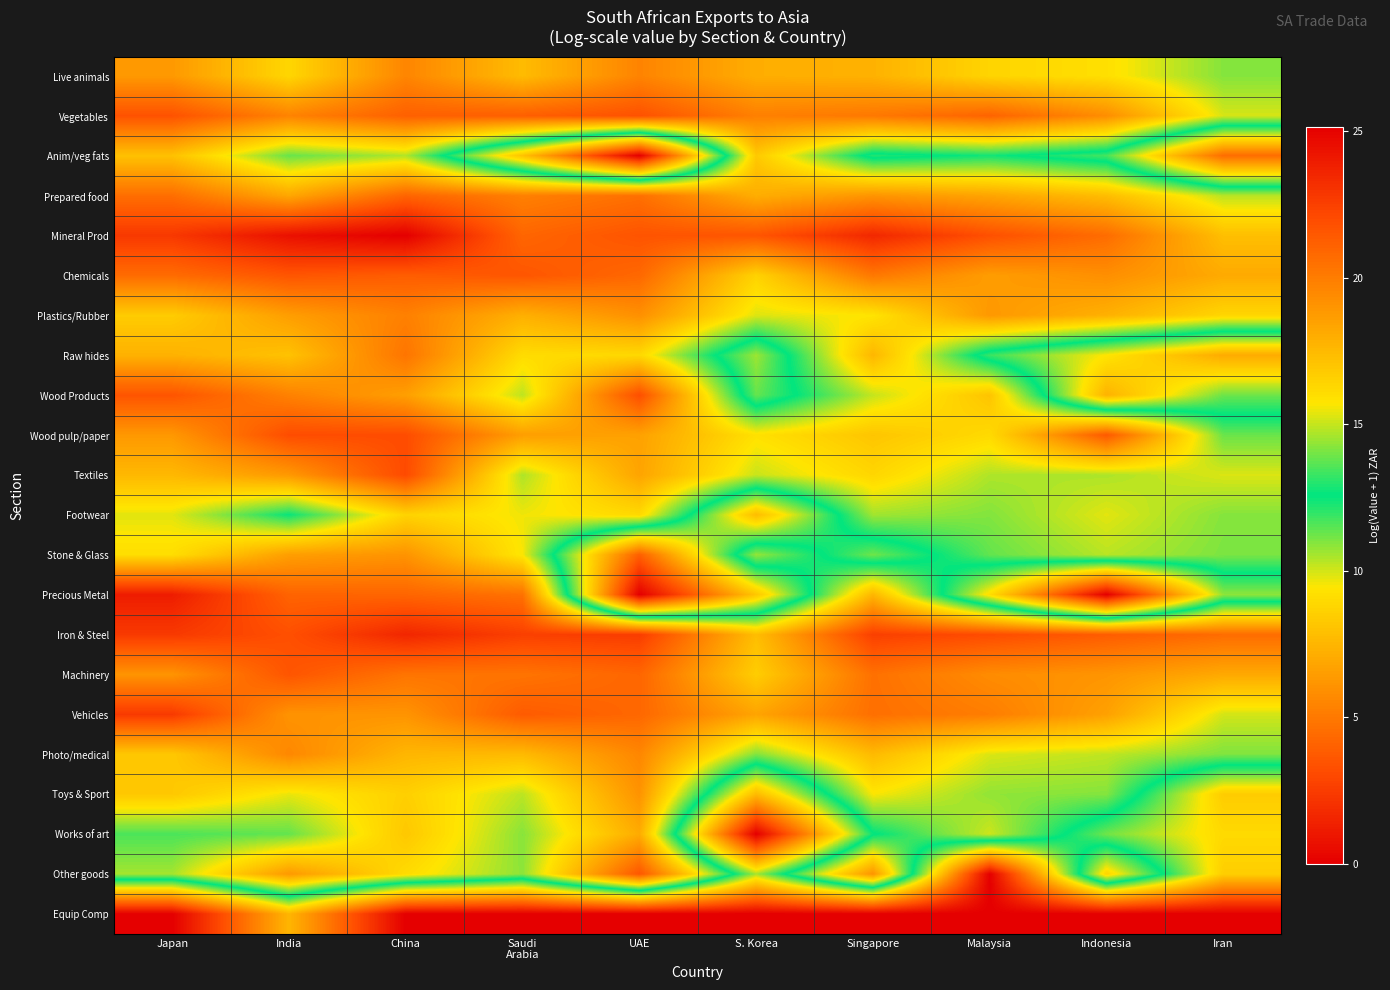

Reading left to right, what are all the values shown in this chart?

Live animals: Japan=18.8	India=16.3	China=19.6	Saudi
Arabia=17.4	UAE=19.7	S. Korea=18.0	Singapore=17.8	Malaysia=16.4	Indonesia=15.9	Iran=14.2
Vegetables: Japan=21.7	India=19.7	China=21.2	Saudi
Arabia=21.2	UAE=21.8	S. Korea=19.8	Singapore=20.2	Malaysia=21.0	Indonesia=19.3	Iran=15.2
Anim/veg fats: Japan=17.2	India=13.8	China=14.7	Saudi
Arabia=8.0	UAE=0.0	S. Korea=16.8	Singapore=12.2	Malaysia=12.8	Indonesia=11.7	Iran=4.5
Prepared food: Japan=20.6	India=18.3	China=21.0	Saudi
Arabia=19.8	UAE=20.5	S. Korea=18.0	Singapore=19.0	Malaysia=18.3	Indonesia=17.3	Iran=14.8
Mineral Prod: Japan=22.8	India=24.4	China=25.1	Saudi
Arabia=20.9	UAE=21.7	S. Korea=21.6	Singapore=23.5	Malaysia=21.8	Indonesia=20.6	Iran=17.3
Chemicals: Japan=20.7	India=21.6	China=21.3	Saudi
Arabia=21.6	UAE=20.8	S. Korea=16.5	Singapore=20.2	Malaysia=18.7	Indonesia=19.2	Iran=18.1
Plastics/Rubber: Japan=16.7	India=18.6	China=19.8	Saudi
Arabia=17.9	UAE=19.2	S. Korea=15.3	Singapore=15.8	Malaysia=18.9	Indonesia=17.9	Iran=16.3
Raw hides: Japan=17.8	India=17.1	China=20.3	Saudi
Arabia=16.1	UAE=16.2	S. Korea=10.6	Singapore=17.6	Malaysia=11.9	Indonesia=9.4	Iran=7.0
Wood Products: Japan=21.6	India=19.8	China=18.6	Saudi
Arabia=14.9	UAE=21.9	S. Korea=11.3	Singapore=15.0	Malaysia=17.1	Indonesia=7.4	Iran=11.2
Wood pulp/paper: Japan=18.9	India=22.0	China=22.0	Saudi
Arabia=18.6	UAE=18.5	S. Korea=15.9	Singapore=17.0	Malaysia=16.2	Indonesia=21.4	Iran=13.9
Textiles: Japan=17.6	India=18.9	China=22.1	Saudi
Arabia=14.7	UAE=18.4	S. Korea=15.0	Singapore=16.3	Malaysia=14.7	Indonesia=14.7	Iran=15.3
Footwear: Japan=15.3	India=12.7	China=16.5	Saudi
Arabia=15.5	UAE=16.2	S. Korea=7.8	Singapore=14.5	Malaysia=14.2	Indonesia=15.4	Iran=14.2
Stone & Glass: Japan=16.0	India=18.6	China=19.0	Saudi
Arabia=15.6	UAE=4.0	S. Korea=14.4	Singapore=11.2	Malaysia=13.8	Indonesia=14.8	Iran=14.1
Precious Metal: Japan=23.9	India=21.0	China=20.9	Saudi
Arabia=20.4	UAE=0.0	S. Korea=8.2	Singapore=17.6	Malaysia=9.1	Indonesia=0.0	Iran=10.8
Iron & Steel: Japan=22.7	India=21.8	China=23.5	Saudi
Arabia=22.5	UAE=22.6	S. Korea=17.3	Singapore=22.5	Malaysia=22.0	Indonesia=21.3	Iran=20.7
Machinery: Japan=19.0	India=21.6	China=20.3	Saudi
Arabia=20.3	UAE=20.9	S. Korea=16.7	Singapore=20.5	Malaysia=19.4	Indonesia=19.0	Iran=18.2
Vehicles: Japan=22.7	India=19.1	China=19.0	Saudi
Arabia=21.4	UAE=20.9	S. Korea=18.4	Singapore=20.5	Malaysia=19.9	Indonesia=18.5	Iran=15.2
Photo/medical: Japan=16.9	India=19.5	China=17.6	Saudi
Arabia=17.5	UAE=19.6	S. Korea=14.2	Singapore=17.5	Malaysia=15.2	Indonesia=14.9	Iran=14.1
Toys & Sport: Japan=16.9	India=15.4	China=16.6	Saudi
Arabia=14.9	UAE=19.1	S. Korea=7.7	Singapore=15.7	Malaysia=14.4	Indonesia=14.2	Iran=8.4
Works of art: Japan=13.5	India=13.8	China=16.9	Saudi
Arabia=14.2	UAE=18.1	S. Korea=0.0	Singapore=12.5	Malaysia=15.1	Indonesia=11.2	Iran=9.0
Other goods: Japan=14.6	India=18.8	China=16.1	Saudi
Arabia=14.3	UAE=21.6	S. Korea=10.5	Singapore=19.0	Malaysia=0.0	Indonesia=16.4	Iran=8.5
Equip Comp: Japan=0.0	India=7.5	China=0.0	Saudi
Arabia=0.0	UAE=0.0	S. Korea=0.0	Singapore=0.0	Malaysia=0.0	Indonesia=0.0	Iran=0.0